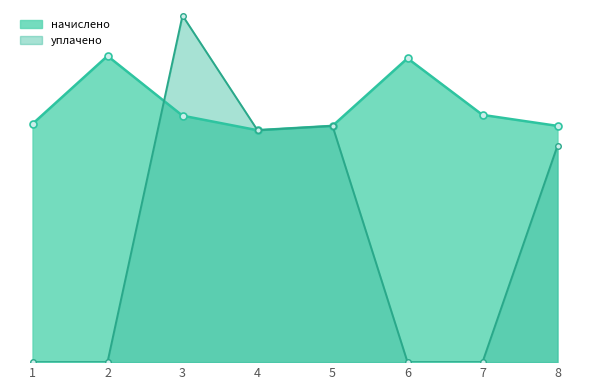

What is the minimum value for начислено?

3752.4